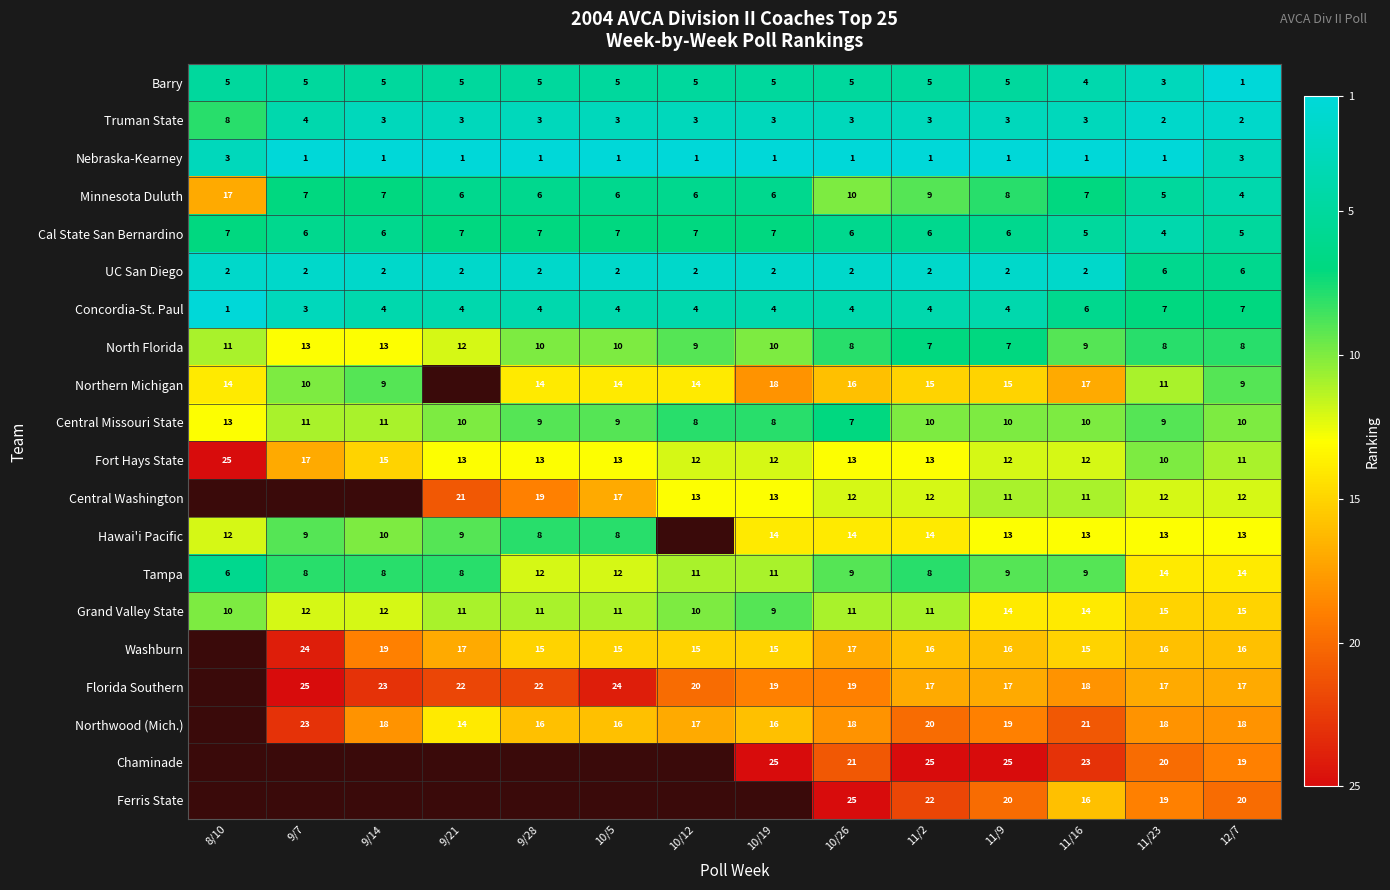

The value of North Florida at 11/2 is 32.8. True or false?

False